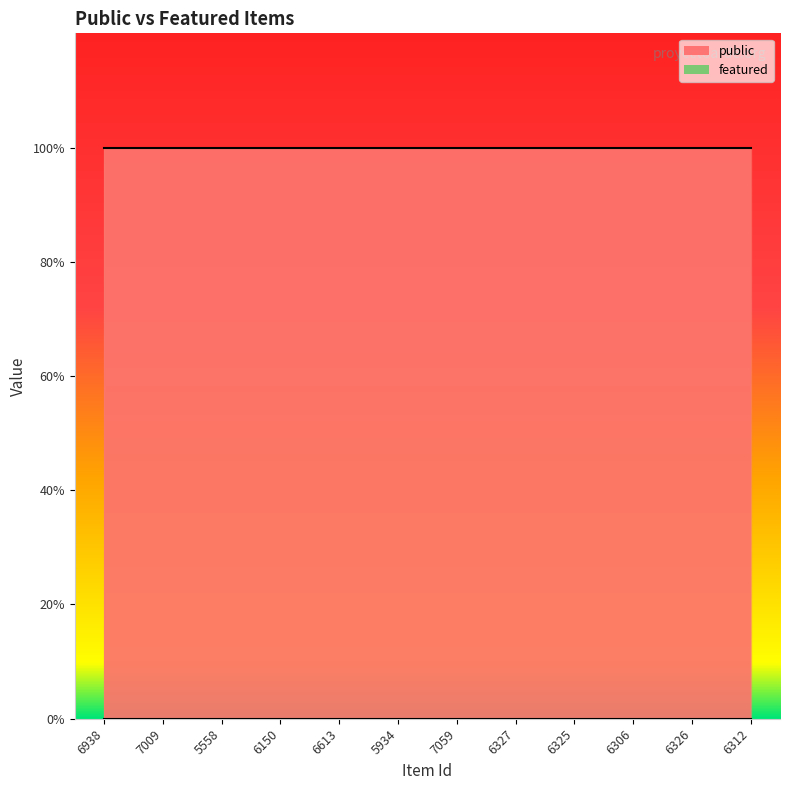

Is it true that featured equals 0 at 6326?

True